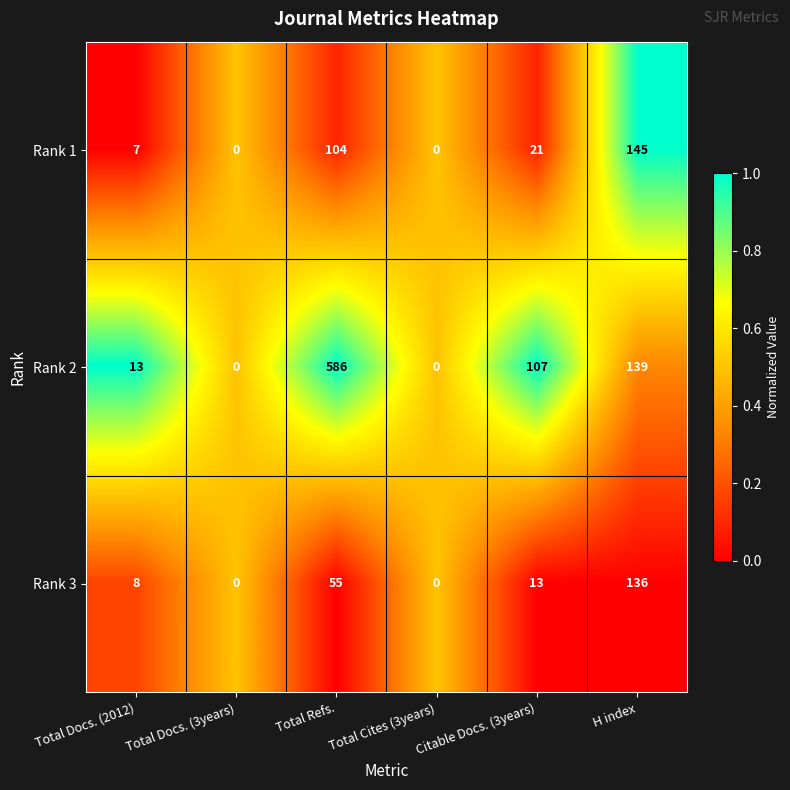

Rank the series at Total Refs. from highest to lowest value.

Rank 2, Rank 1, Rank 3